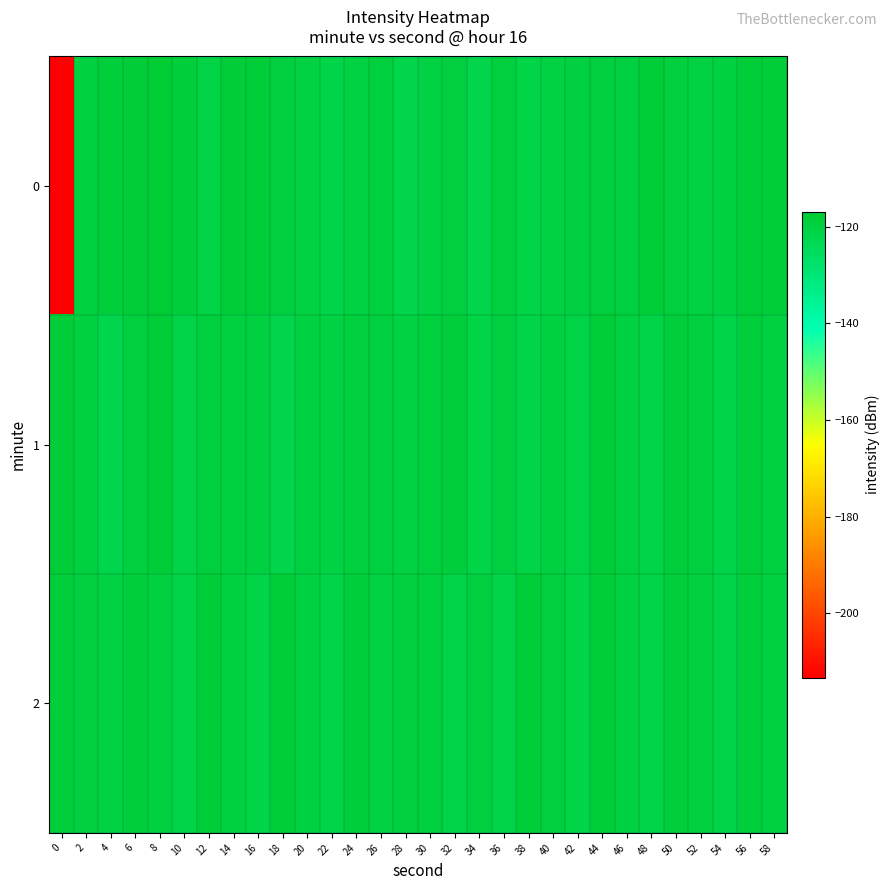

Reading right to left, extract all data points from this chart.

0: 58=-118.1	56=-118.4	54=-119.7	52=-120.1	50=-119.0	48=-118.4	46=-119.5	44=-119.5	42=-119.8	40=-120.0	38=-120.9	36=-119.0	34=-121.8	32=-119.2	30=-120.0	28=-121.7	26=-118.8	24=-120.0	22=-121.3	20=-120.2	18=-119.4	16=-118.4	14=-117.9	12=-120.4	10=-118.8	8=-116.9	6=-118.0	4=-118.6	2=-119.6	0=-213.3
1: 58=-119.7	56=-118.8	54=-121.2	52=-119.4	50=-118.5	48=-120.7	46=-119.9	44=-118.2	42=-120.5	40=-119.6	38=-121.0	36=-119.3	34=-120.8	32=-118.7	30=-119.1	28=-120.3	26=-119.5	24=-118.9	22=-120.1	20=-119.8	18=-121.8	16=-119.8	14=-119.7	12=-119.1	10=-120.5	8=-118.0	6=-119.4	4=-121.9	2=-119.8	0=-117.9
2: 58=-119.6	56=-118.8	54=-120.5	52=-119.1	50=-118.7	48=-121.0	46=-119.9	44=-118.2	42=-120.8	40=-119.5	38=-118.4	36=-121.3	34=-119.3	32=-120.6	30=-118.9	28=-119.4	26=-120.2	24=-118.6	22=-121.1	20=-119.7	18=-118.1	16=-120.9	14=-119.6	12=-118.3	10=-120.4	8=-119.8	6=-118.7	4=-120.1	2=-119.2	0=-118.5